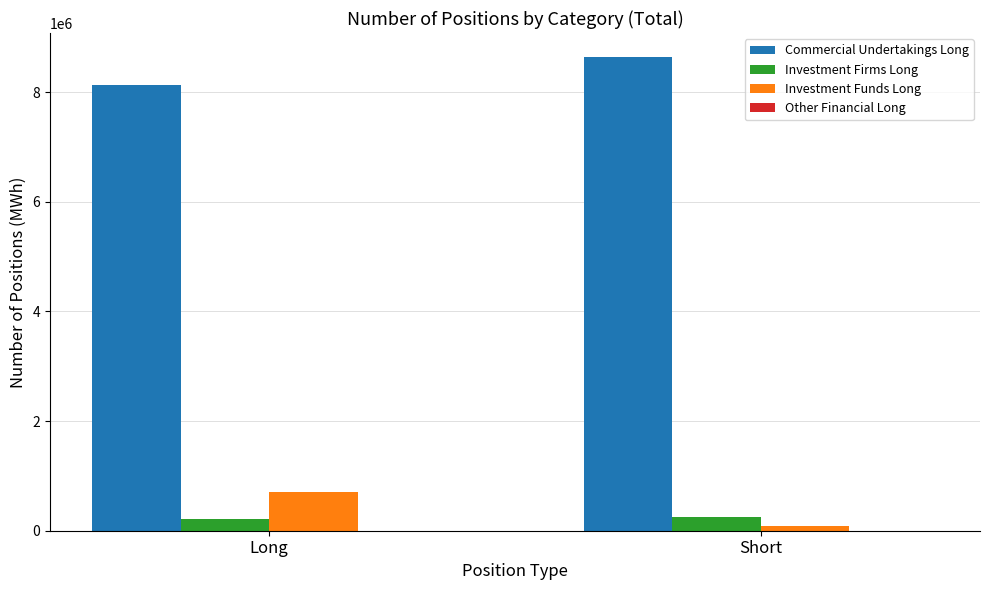

Read the Investment Firms Long value at Long, to the nearest 100.

212600